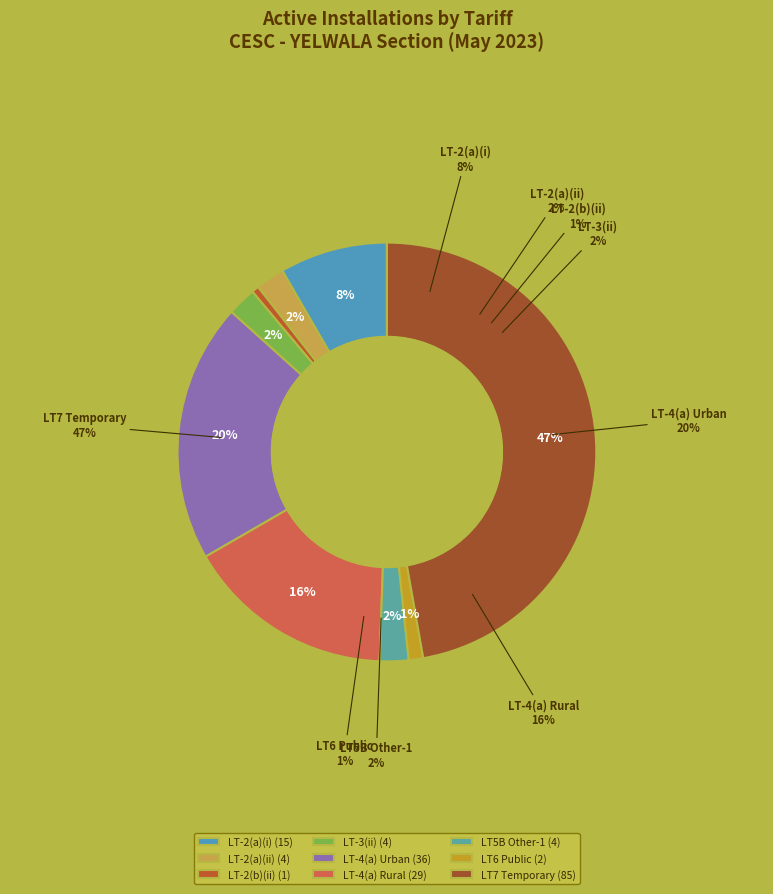

Do LT-2(b)(ii) and LT7 Total together represent more than half of the pie?

No